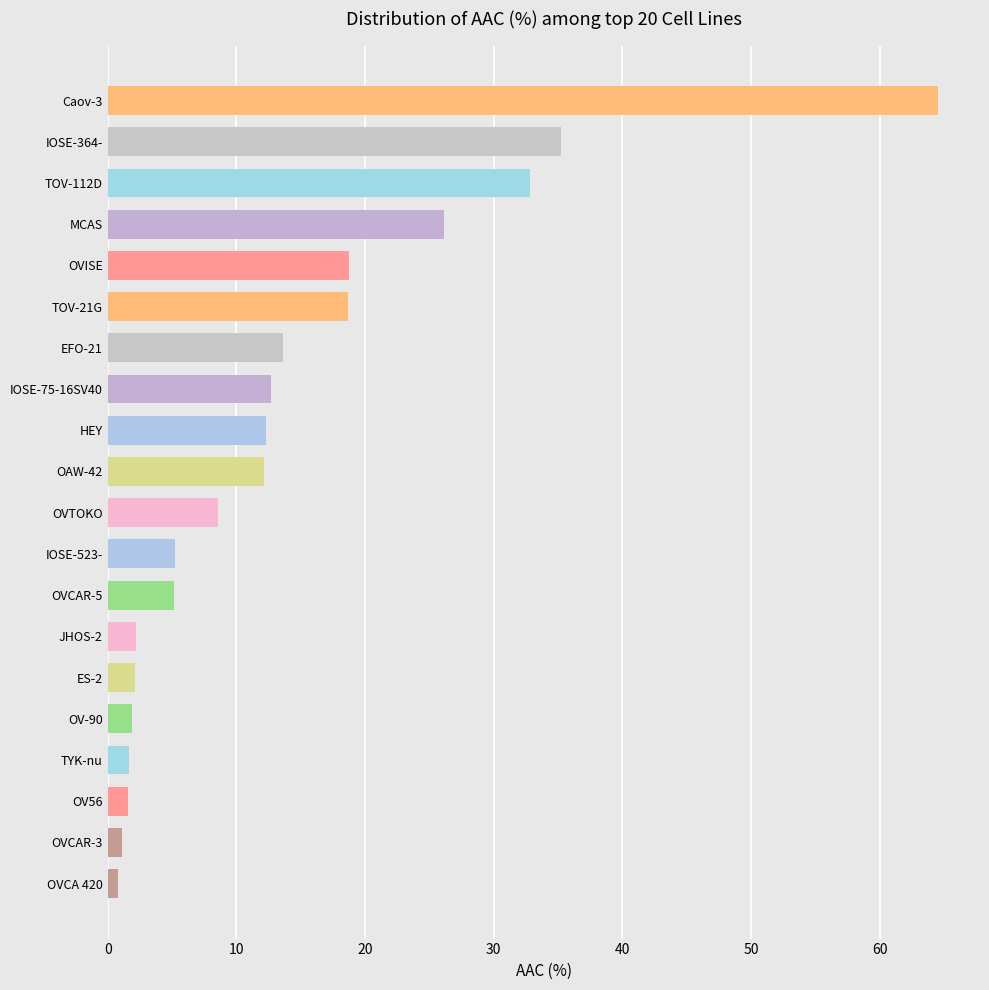

How many data points does each series have?

20